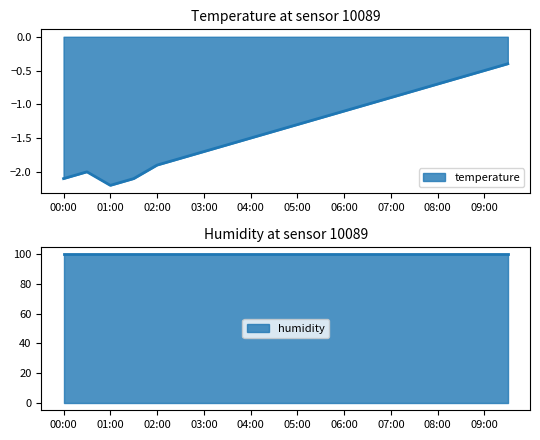

What is the label of the 15th point from the left?

07:00